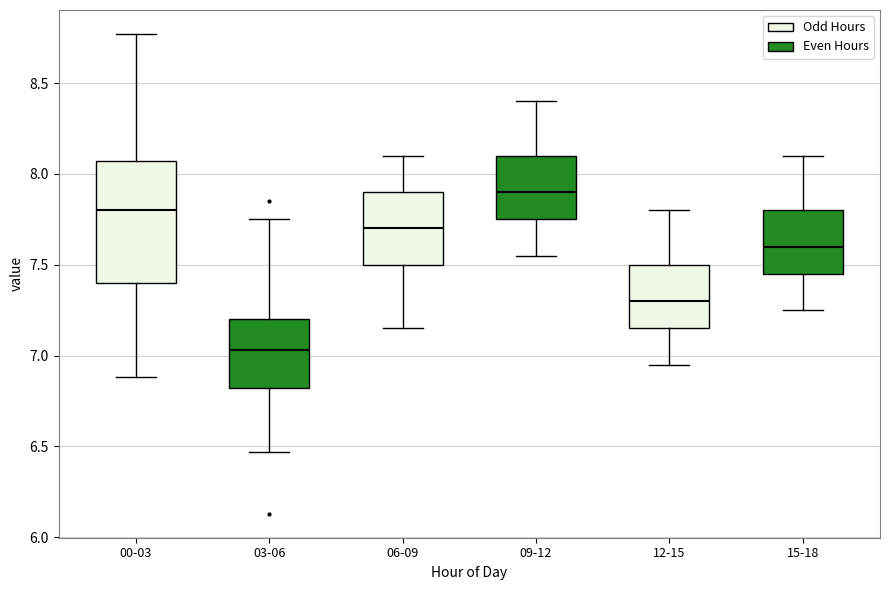

Which box has the lowest median line?

03-06